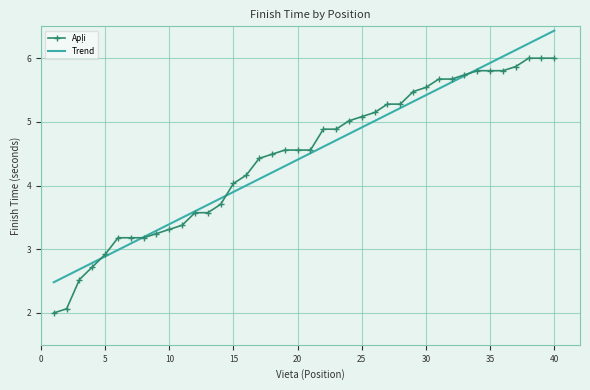

What is the greatest value displayed?

6.4